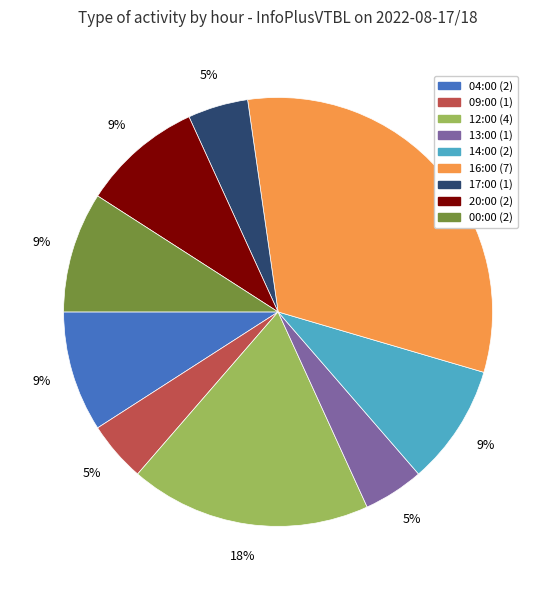

How many slices are in this pie chart?

9